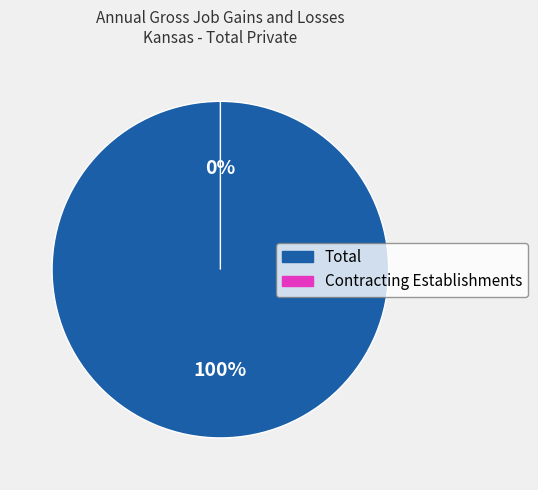

True or false: Total accounts for 99% of the total.

False